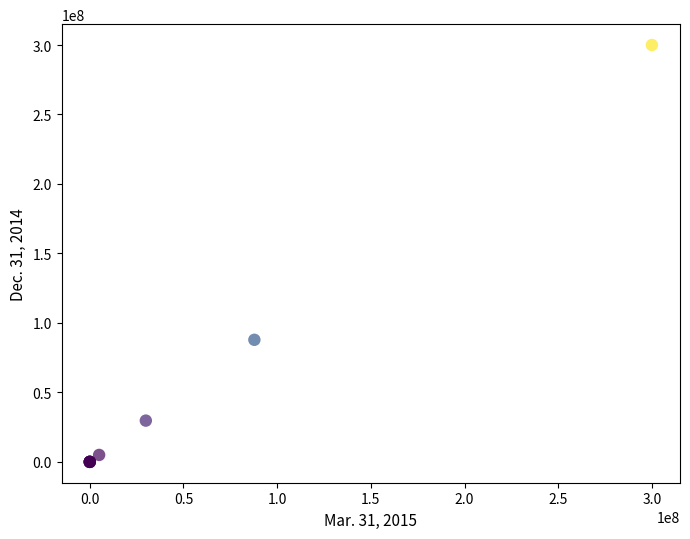

What Y value in the scatter plot is closest to 150000000?

87850292